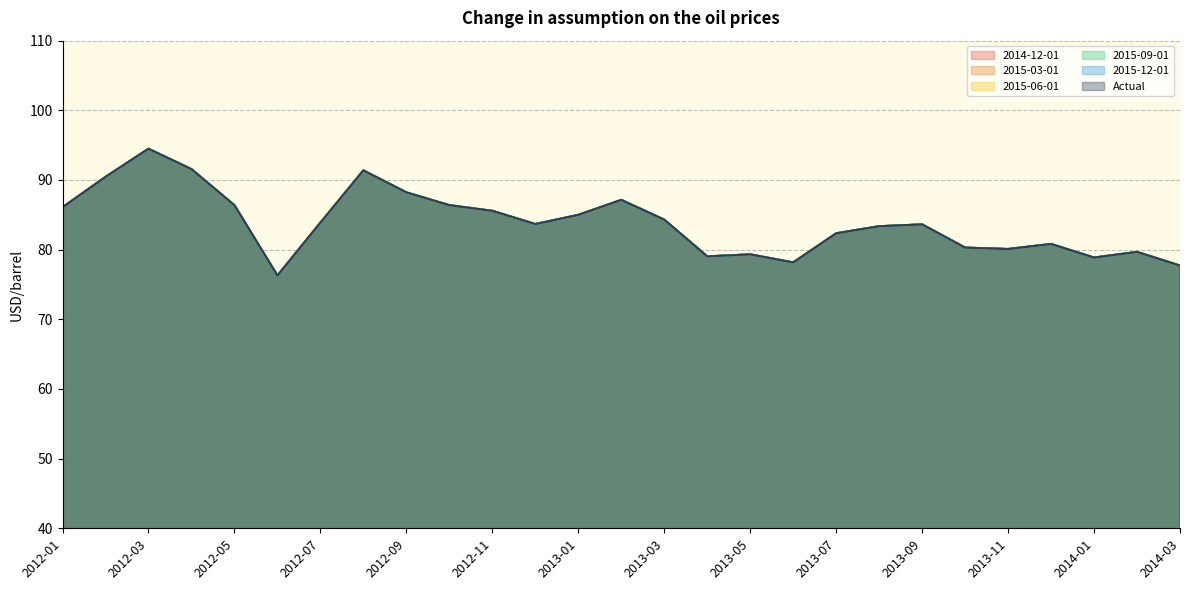

What position from the left is 2012-03?

3